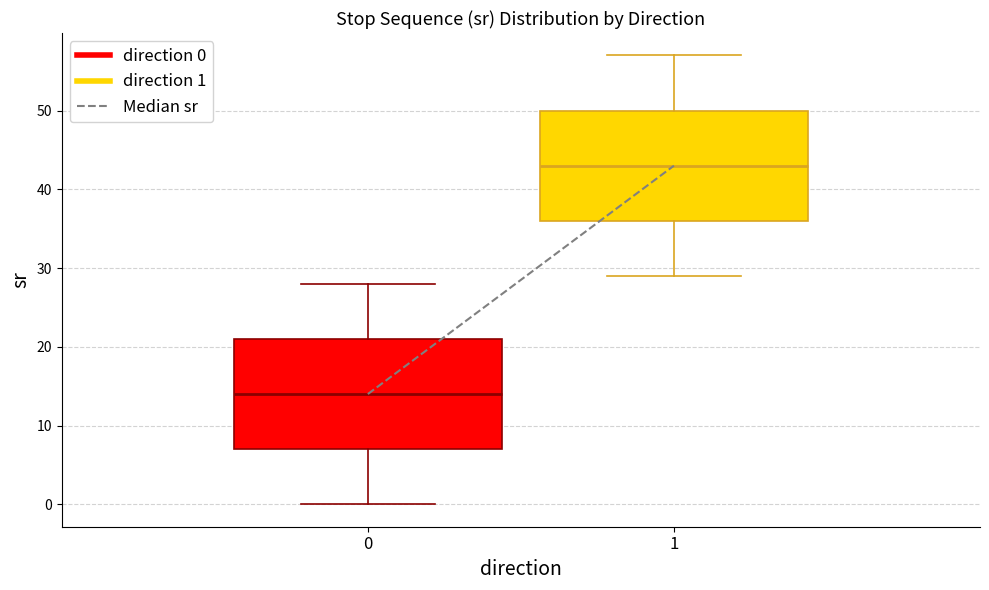

Reading left to right, transcribe this box plot: for each box, give where its median line is, the range the box spans, and where its two whiskers end, as read against the y-axis. The values are not printed on the chart, so give them approximately, as read against the axis.

0: median 14, box 7 to 21, whiskers 0 to 28
1: median 43, box 36 to 50, whiskers 29 to 57